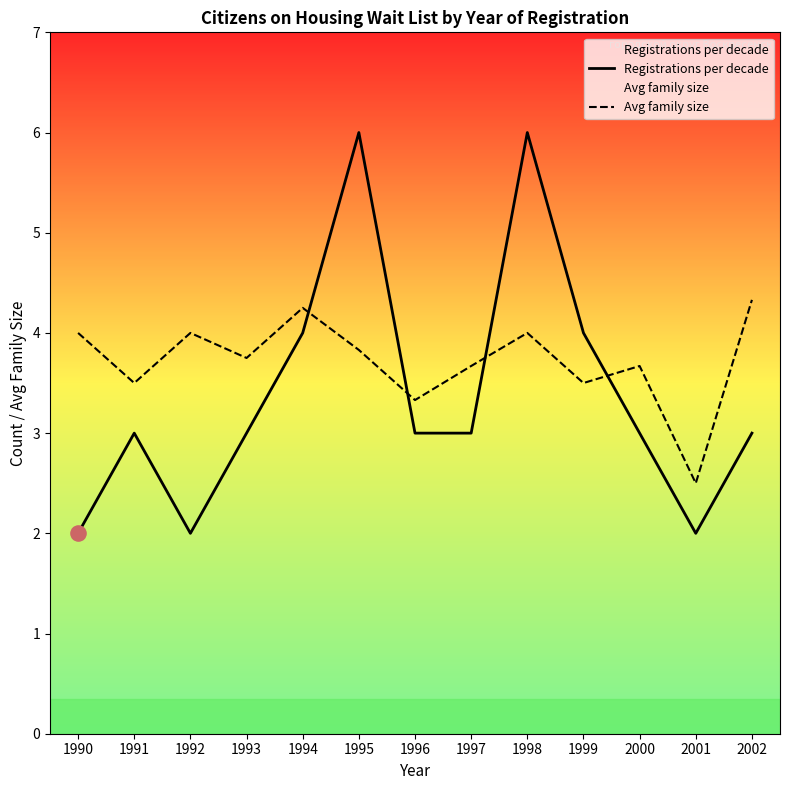

What is the total value across all series at 1993?

6.8